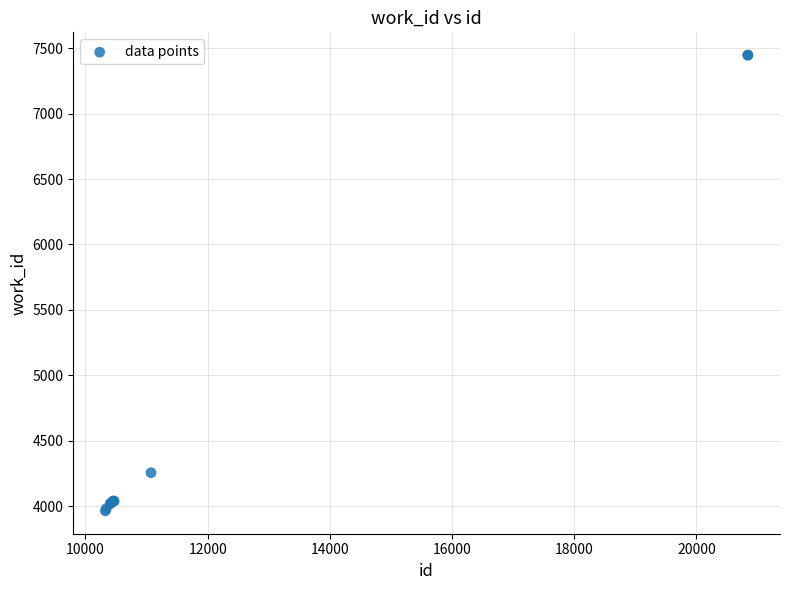

What Y value in the scatter plot is closest to 5705?

4255